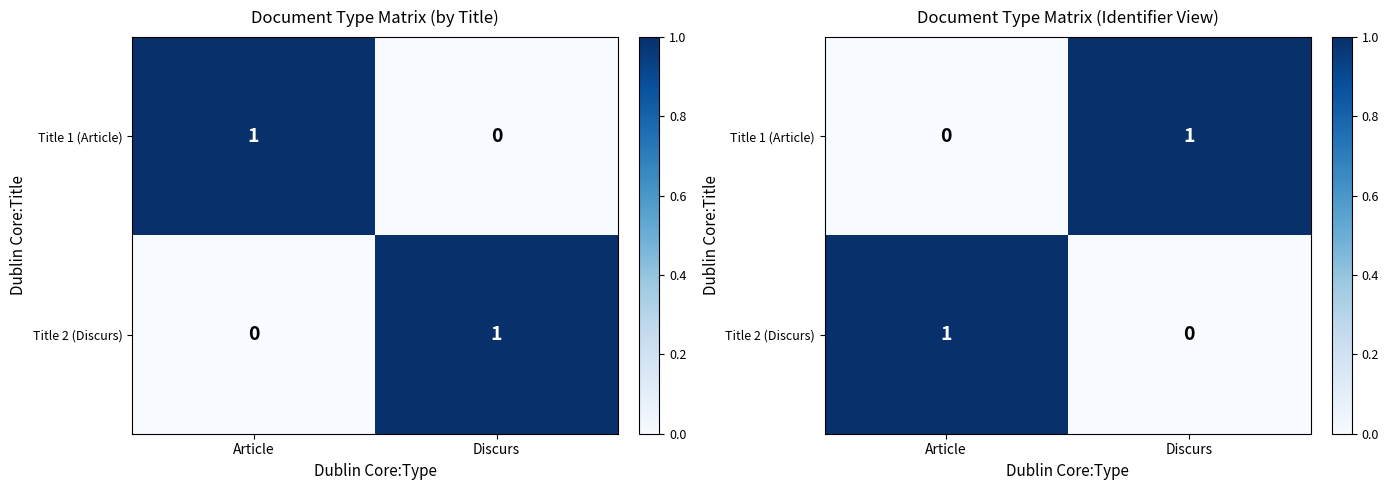

Between Discurs and Article, which is larger?

Discurs